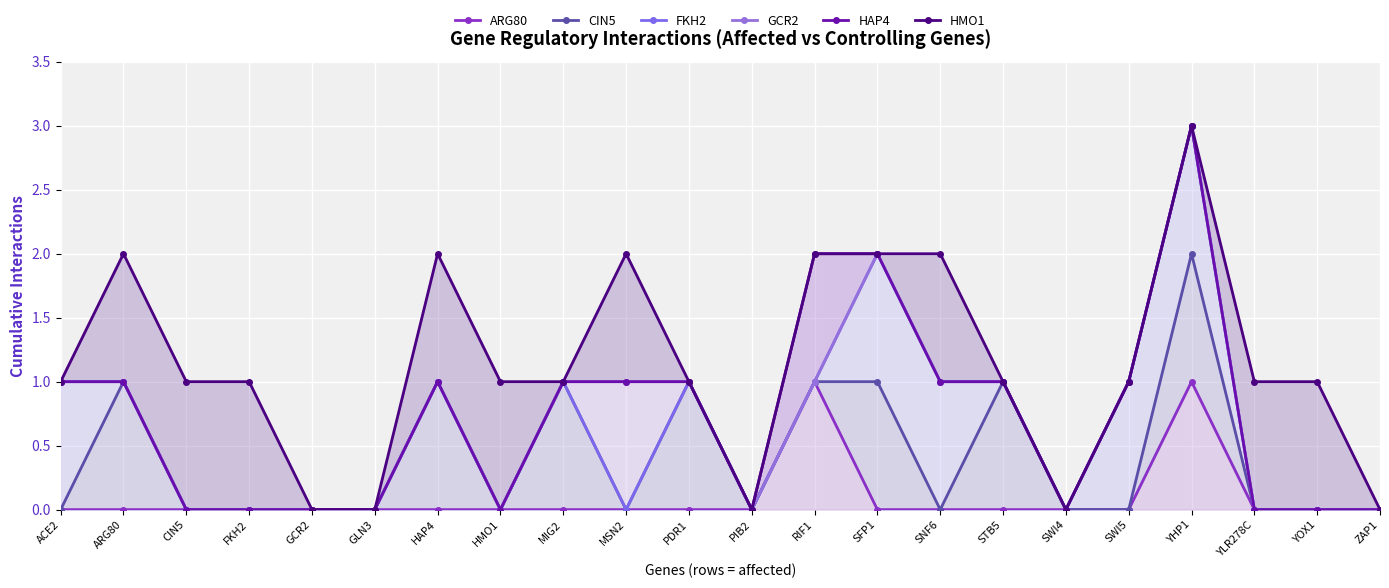

Which series has the largest range (max minus min)?

FKH2